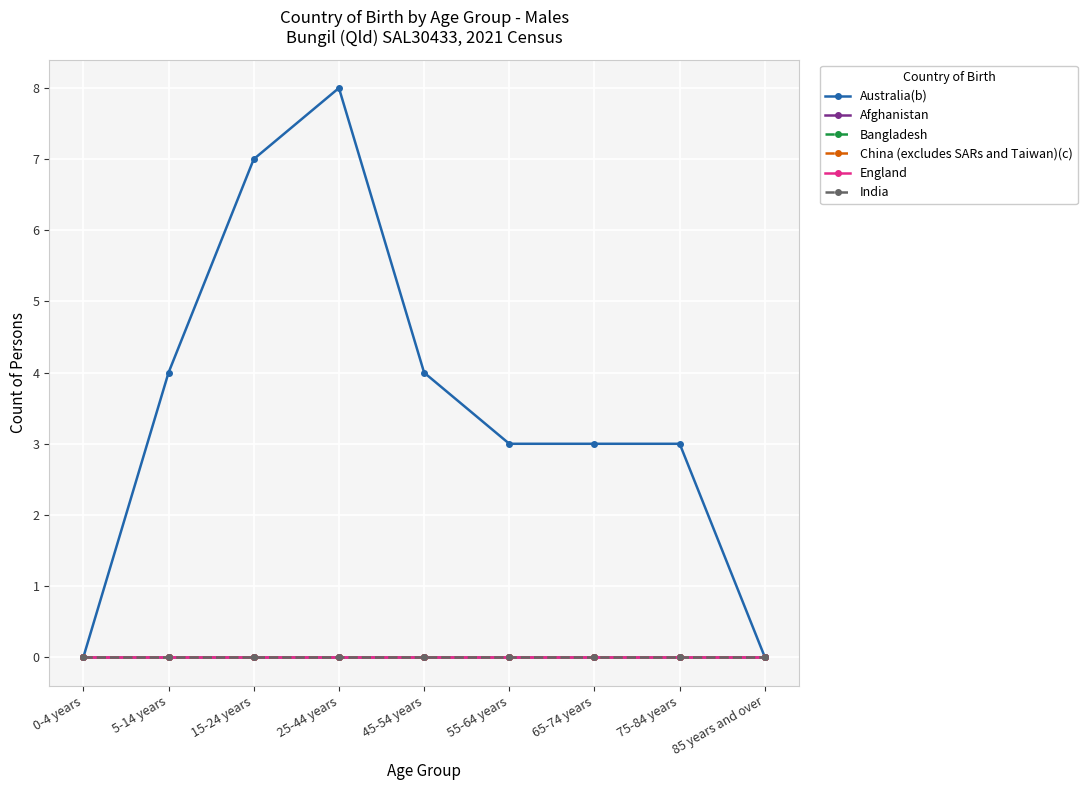

Is this an area chart (filled region under the line)?

No